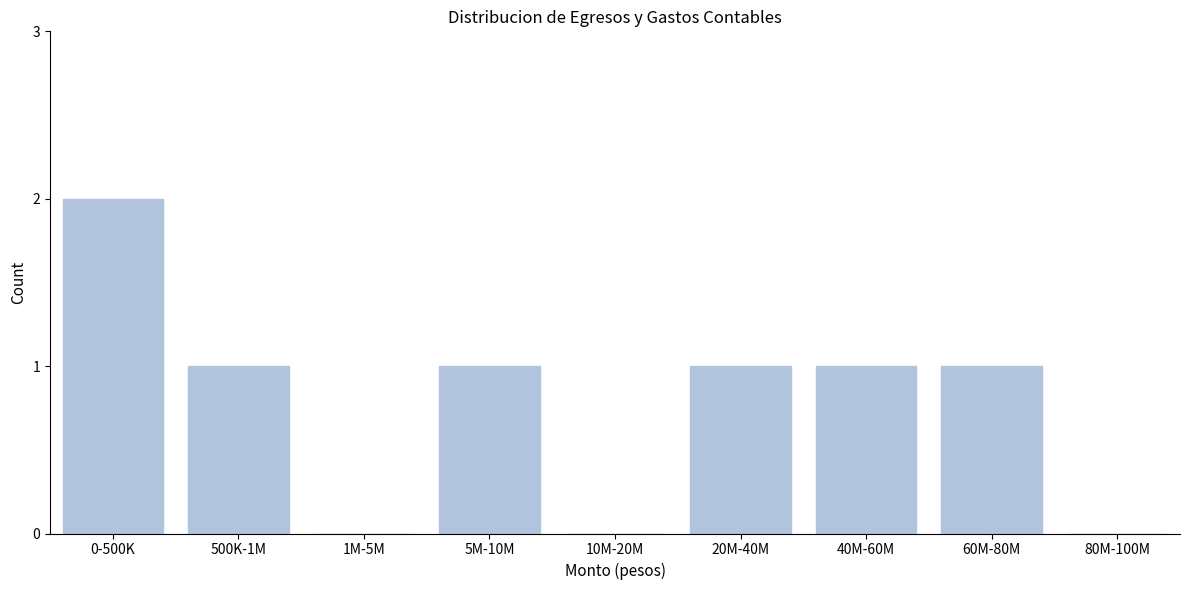

Reading right to left, what are all the values shown in this chart?

80M-100M=0	60M-80M=1	40M-60M=1	20M-40M=1	10M-20M=0	5M-10M=1	1M-5M=0	500K-1M=1	0-500K=2